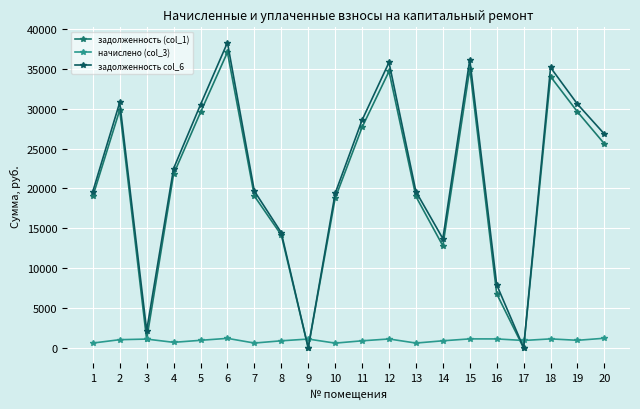

How many distinct data groups are displayed?

3